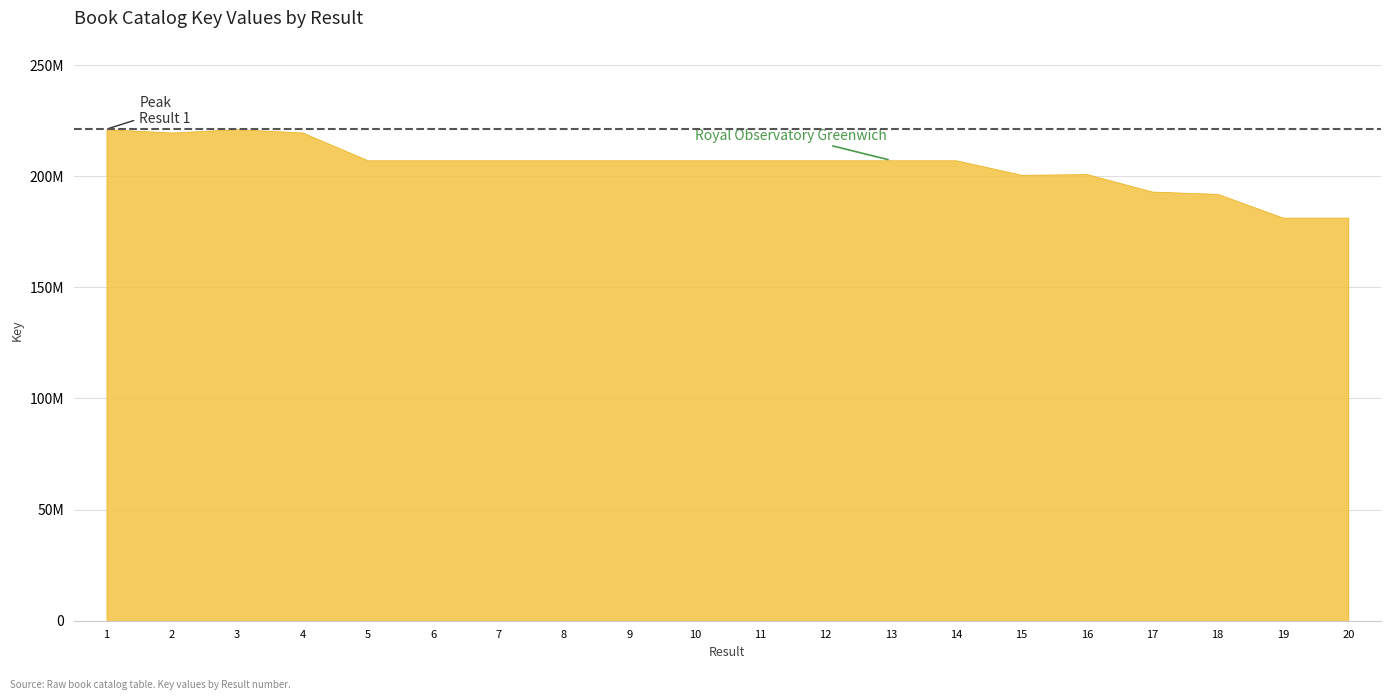

What is the sum of all values?

4103335301